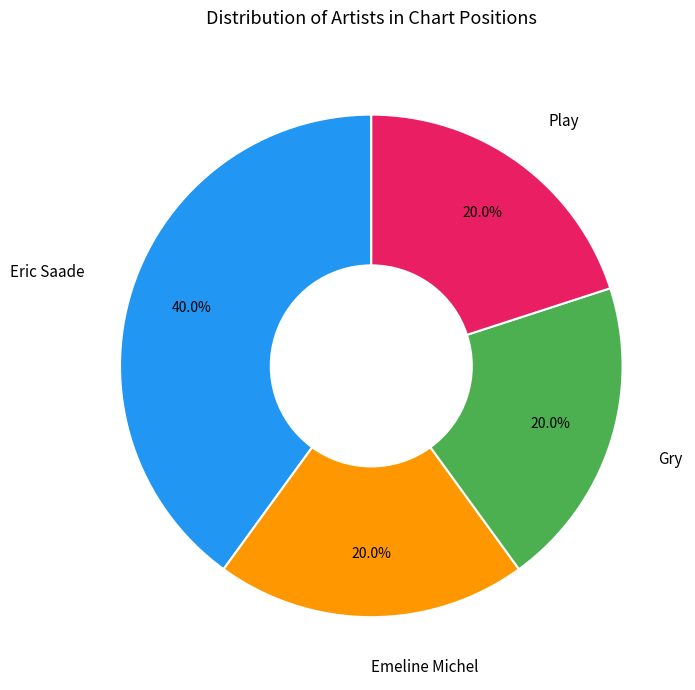

What is the largest slice in the pie chart?

Eric Saade